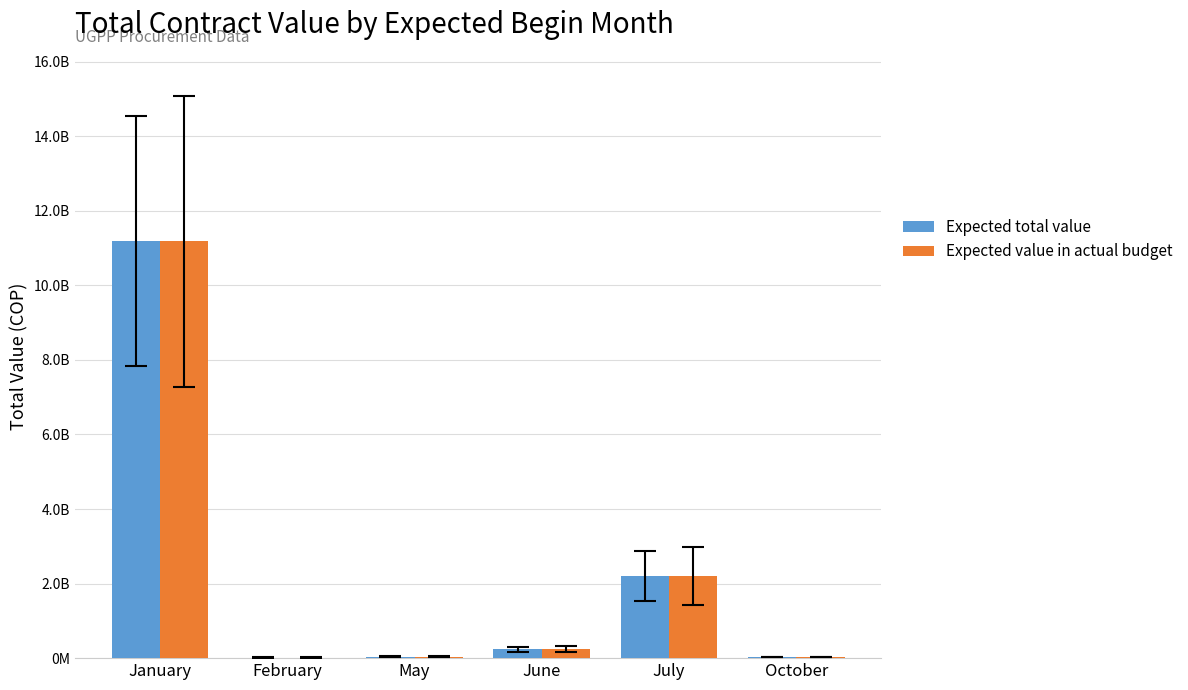

What is the total value across all series at January?

22357861526